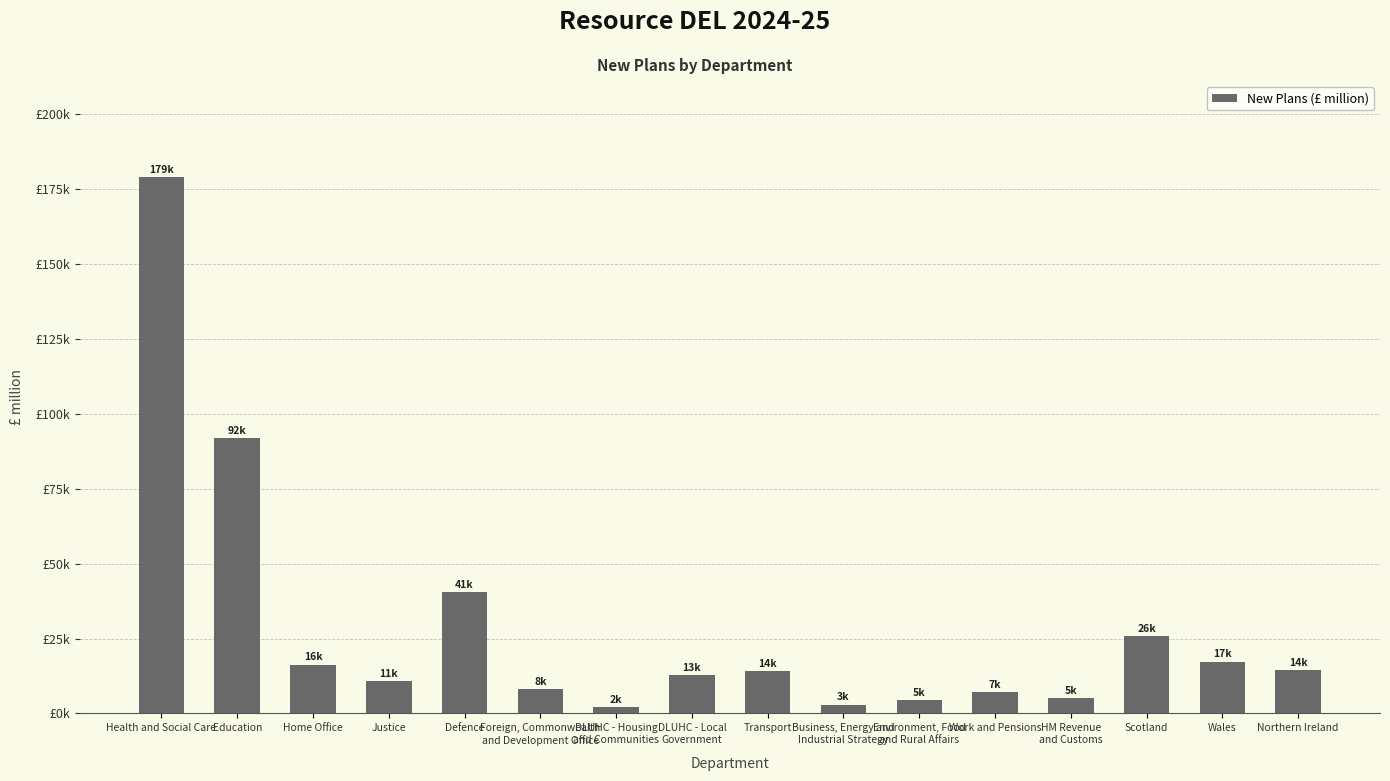

Is it true that the value at Home Office is 10779?

False